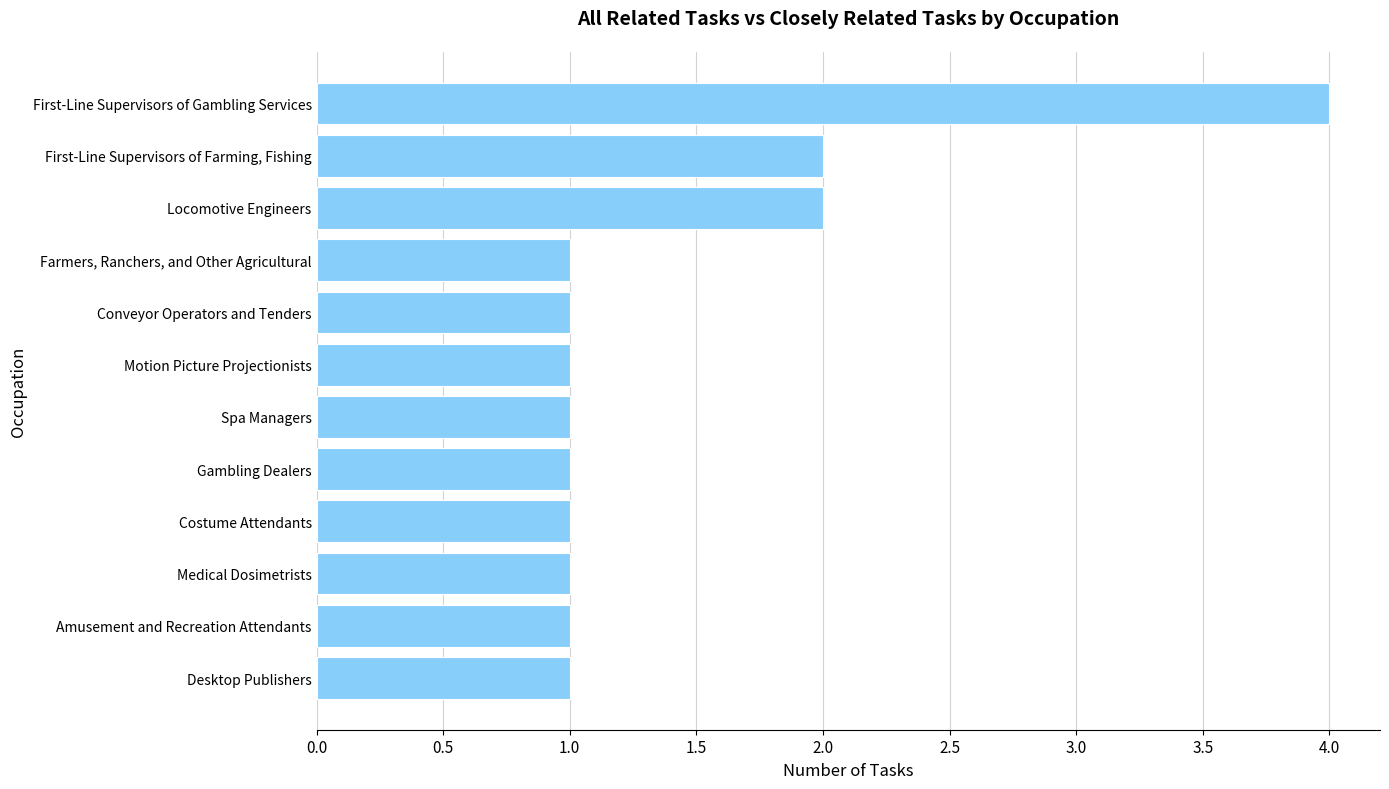

What is the ratio of the value at Motion Picture Projectionists to the value at First-Line Supervisors of Farming, Fishing?

0.5